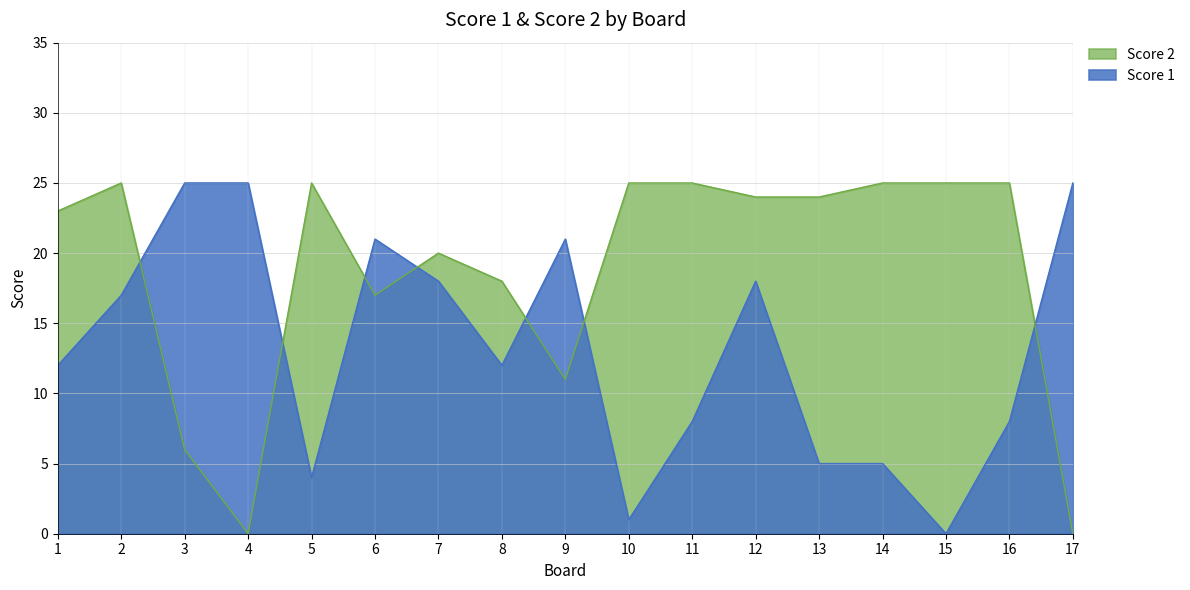

At which label does Score 2 first exceed 24?

2